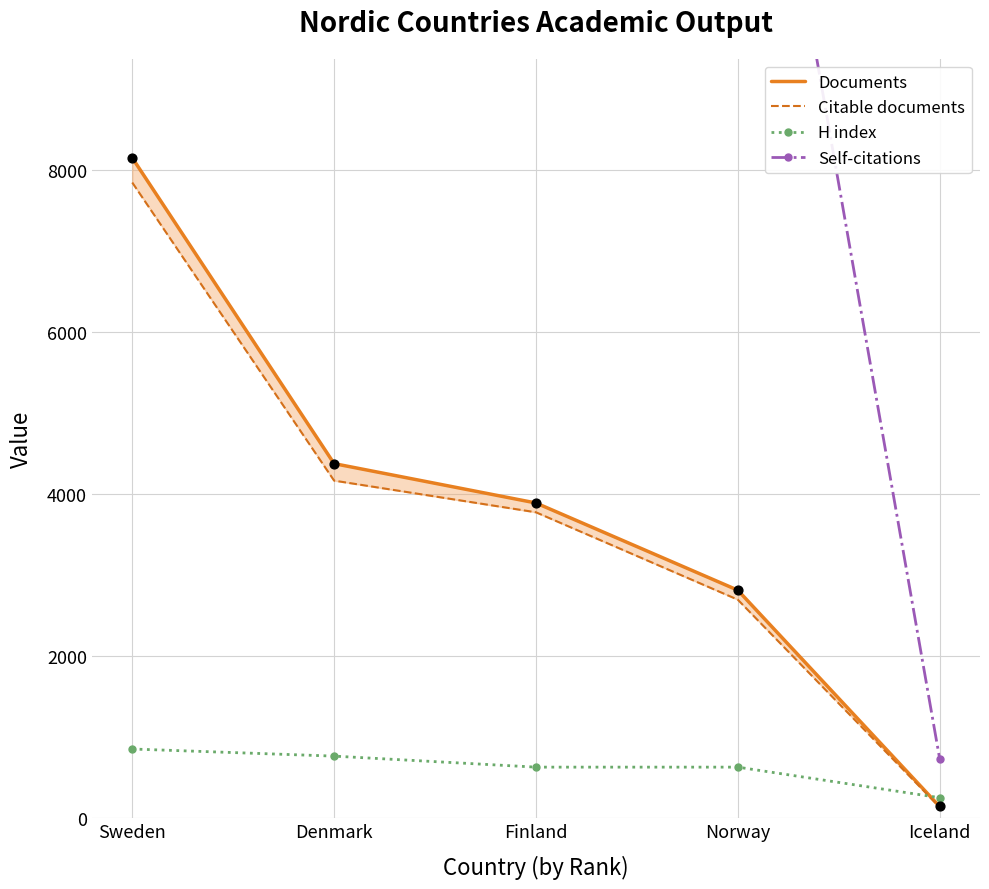

At how many categories does at least one series exceed 43445?

1